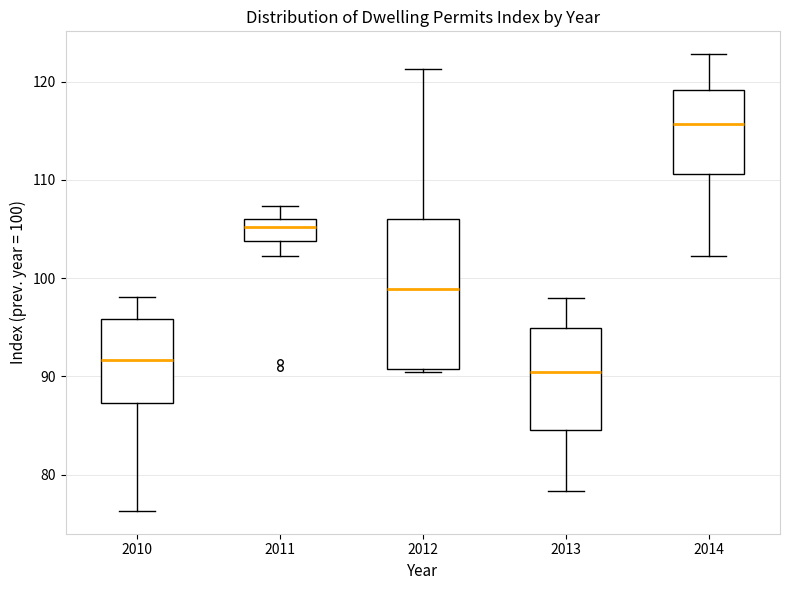

Which box's median line is the lowest?

2013